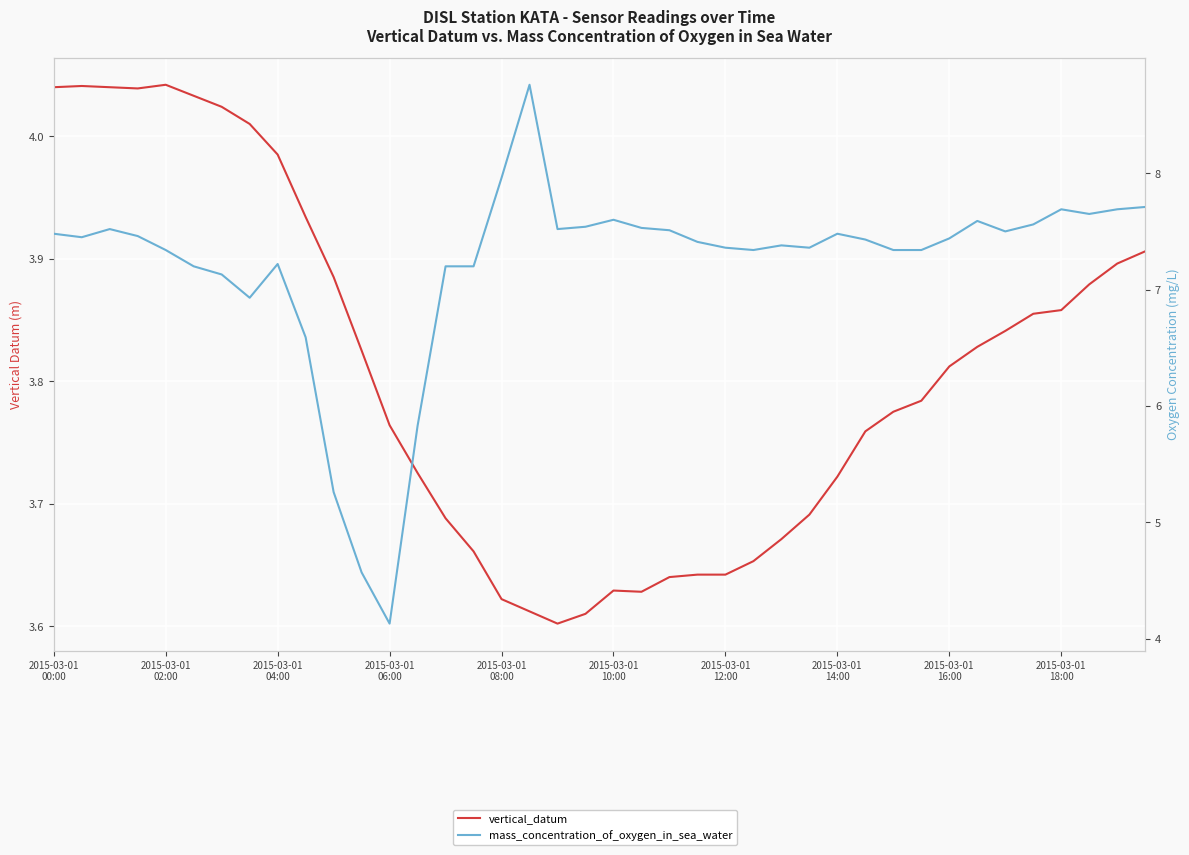

At which label does mass_concentration_of_oxygen_in_sea_water reach its peak?

17